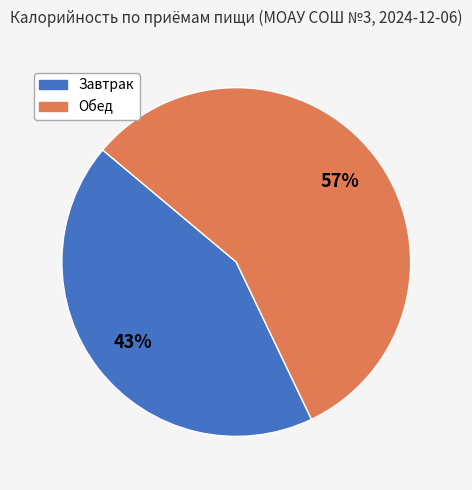

Which category has the smallest portion of the pie?

Завтрак